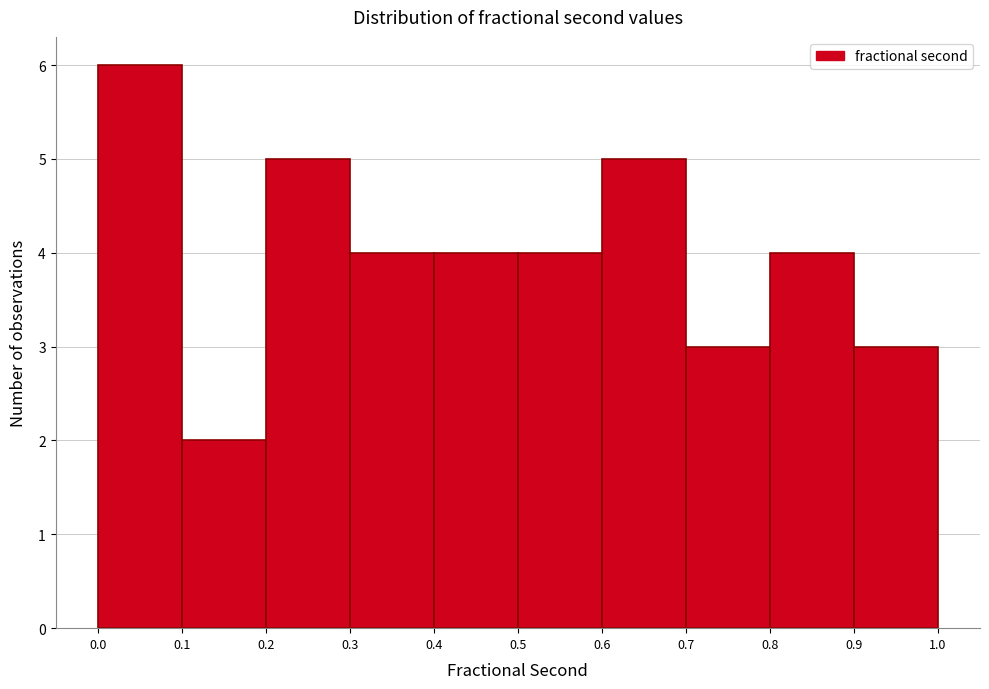

Reading left to right, list every bar in this chart as the range it spans on the x-axis followed by its height. The values are not printed on the chart, so give them approximately, as read against the axis.

0.0 to 0.1: 6
0.1 to 0.2: 2
0.2 to 0.3: 5
0.3 to 0.4: 4
0.4 to 0.5: 4
0.5 to 0.6: 4
0.6 to 0.7: 5
0.7 to 0.8: 3
0.8 to 0.9: 4
0.9 to 1.0: 3